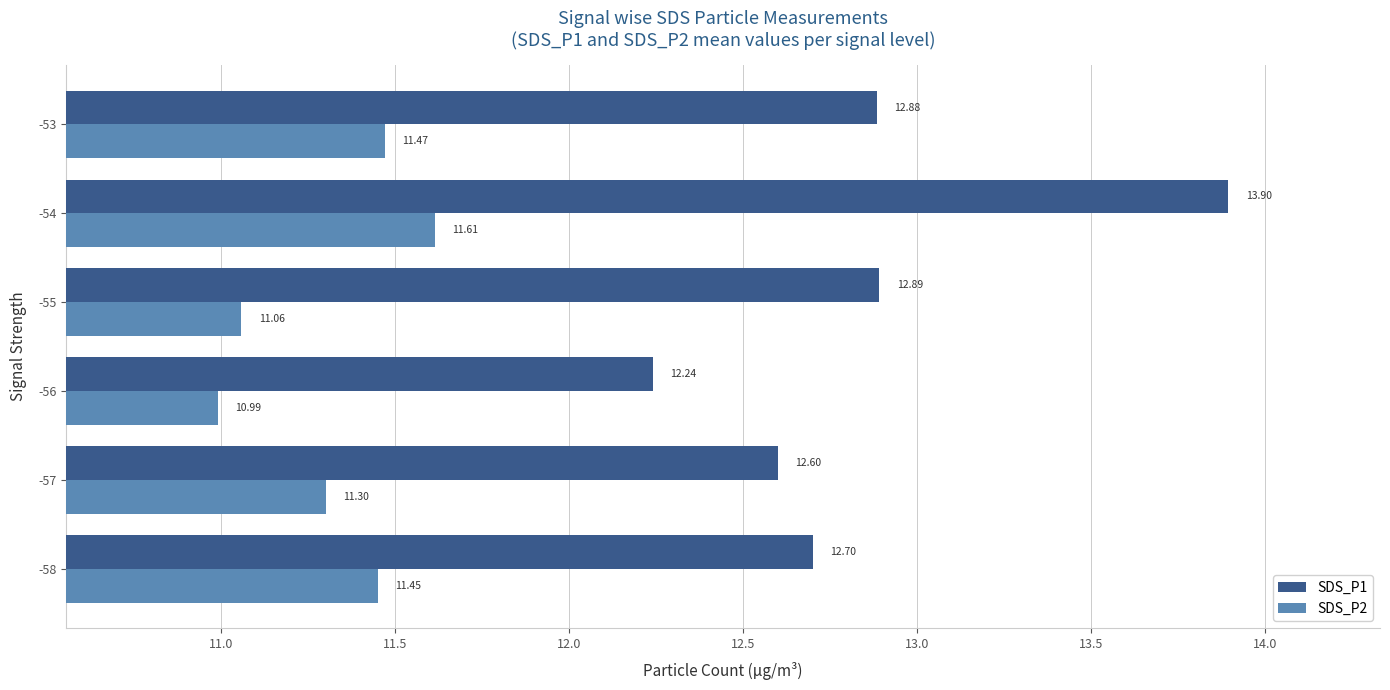

Rank the categories by SDS_P2 value from highest to lowest.

-54, -53, -58, -57, -55, -56